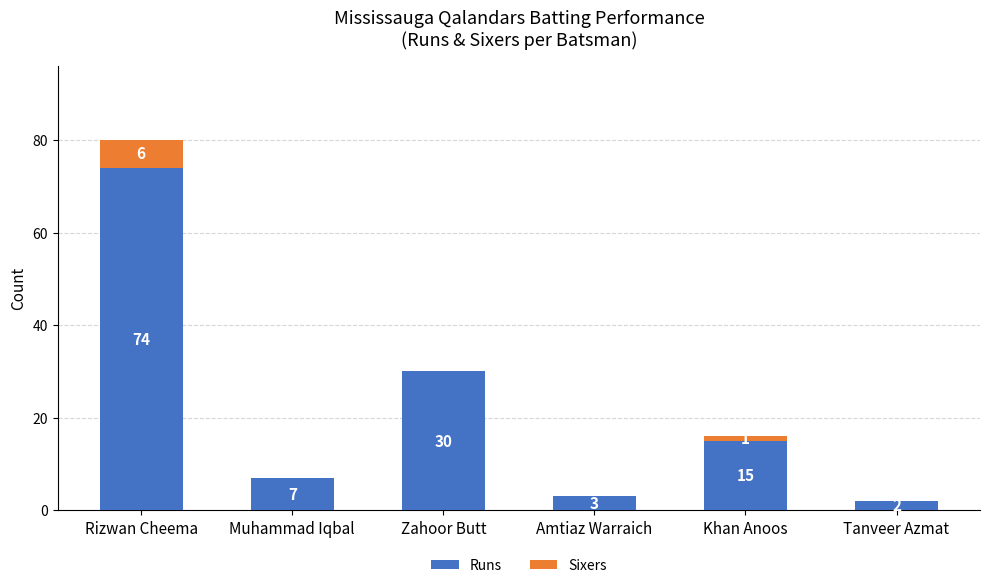

Reading left to right, transcribe the values for Runs.

Rizwan Cheema=74	Muhammad Iqbal=7	Zahoor Butt=30	Amtiaz Warraich=3	Khan Anoos=15	Tanveer Azmat=2